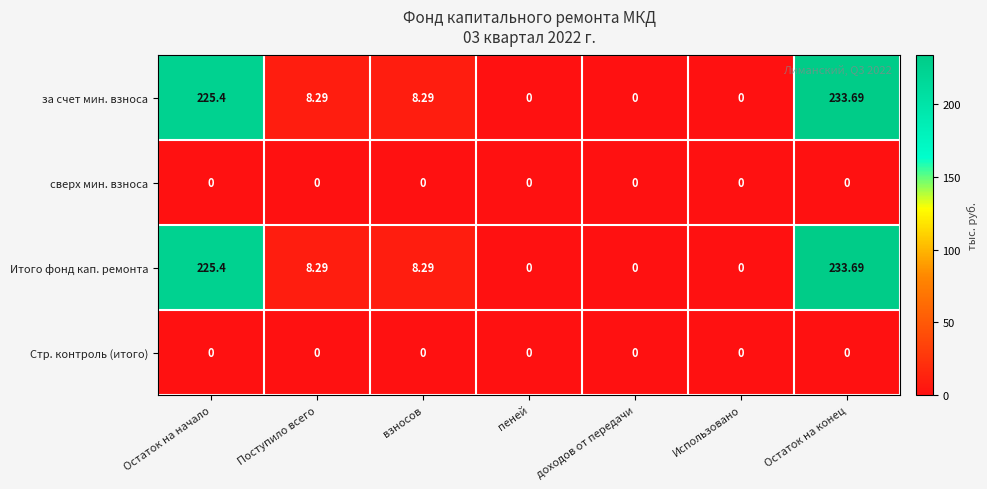

What is the maximum value shown in the chart?

233.7